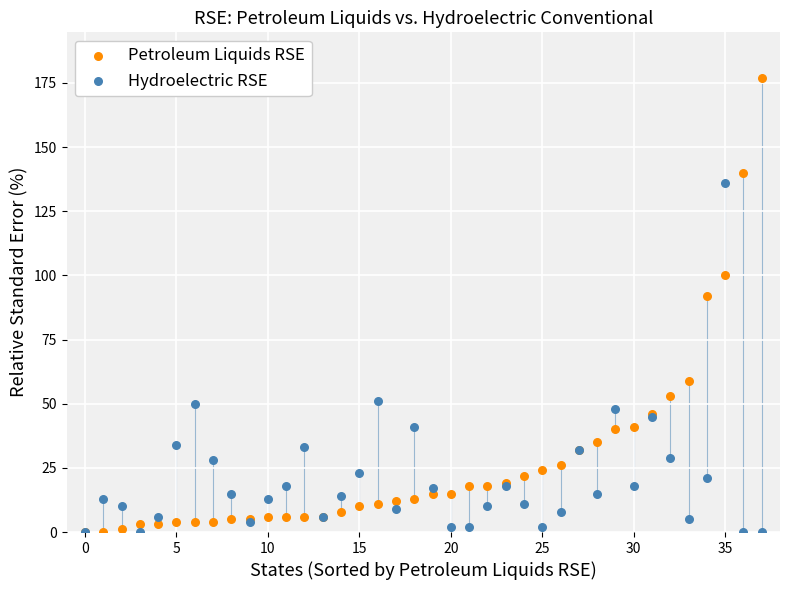

In the Hydroelectric RSE series, what Y value is closest to 68?

51